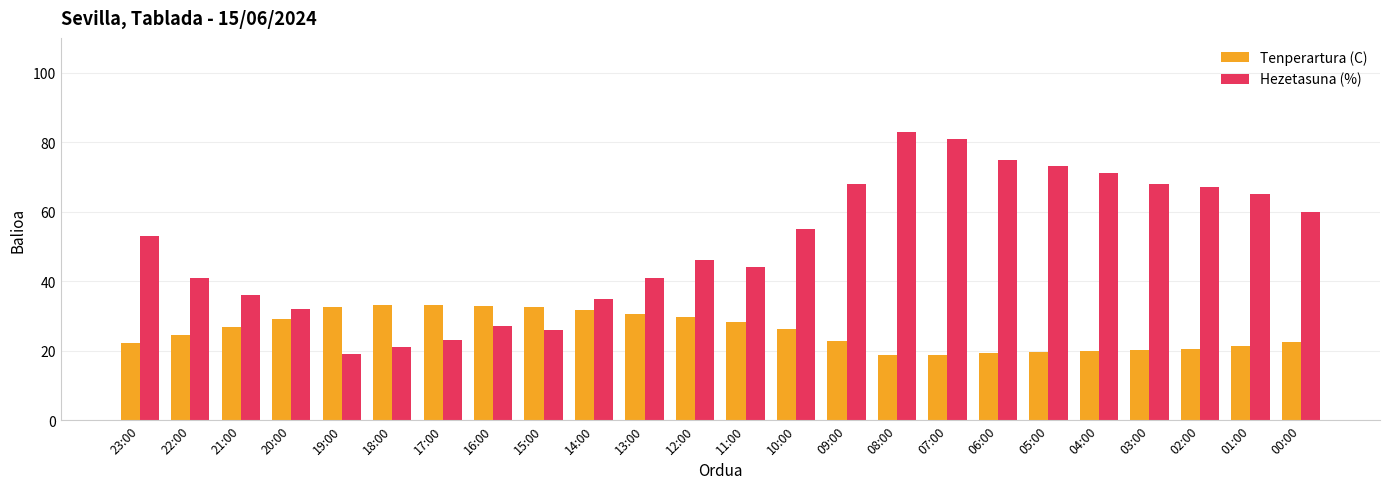

What is the approximate value of Tenperartura (C) at 09:00?

22.9